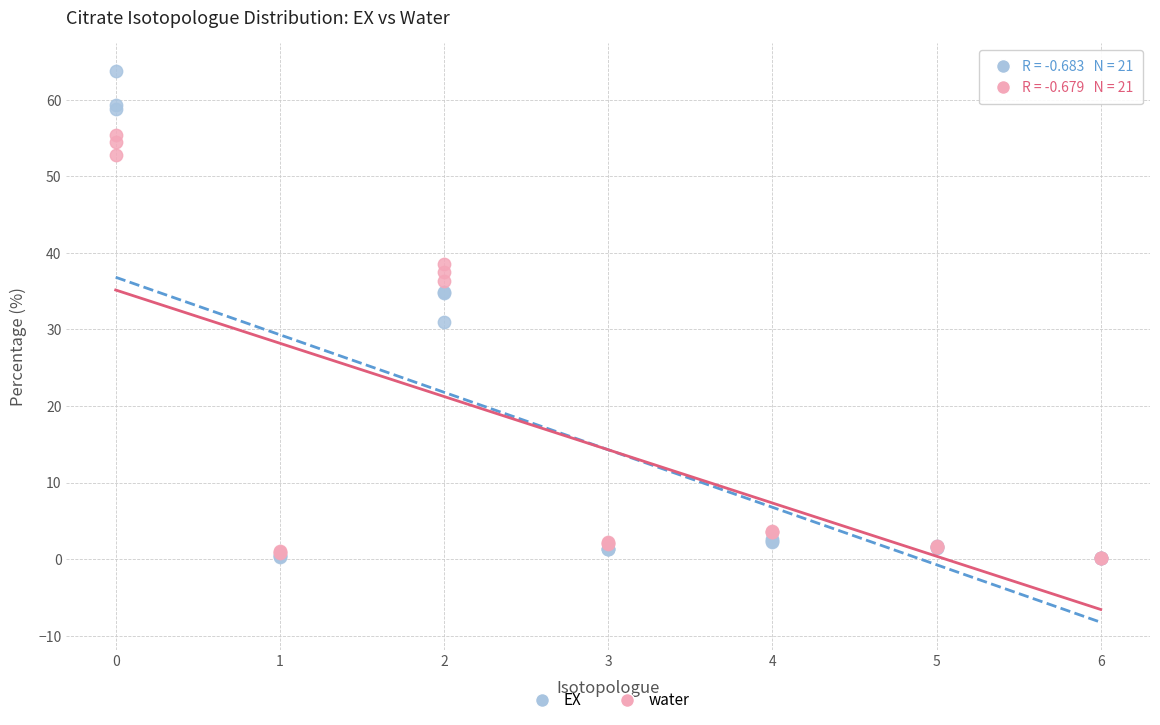

In the water series, what Y value is closest to 27?

36.3